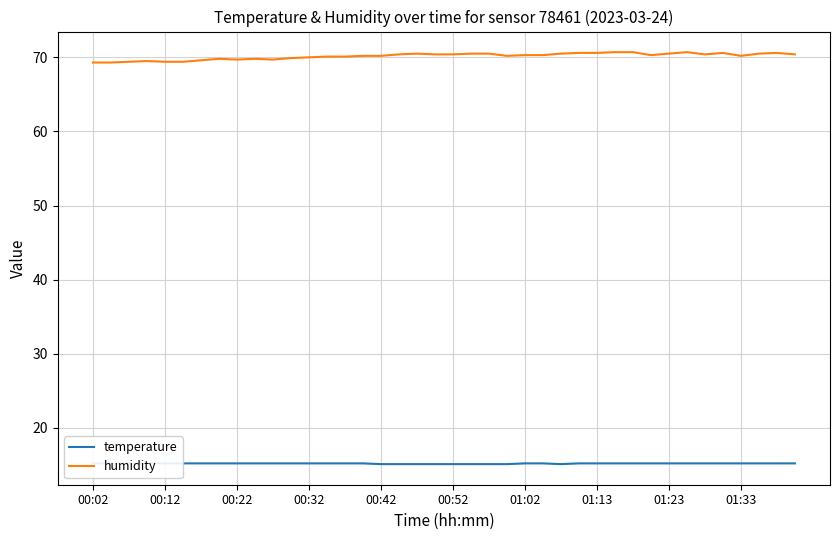

What is the minimum value shown in the chart?

15.1